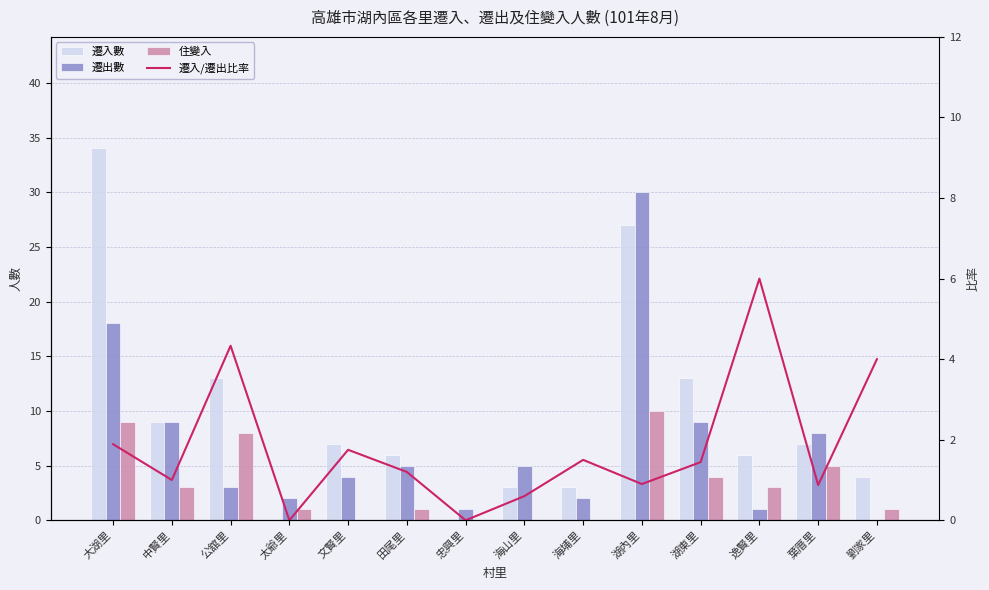

What is the label of the 13th bar from the left?

葉厝里